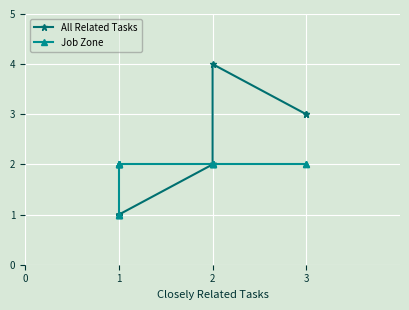

The Job Zone series shows 1 at 2. True or false?

False